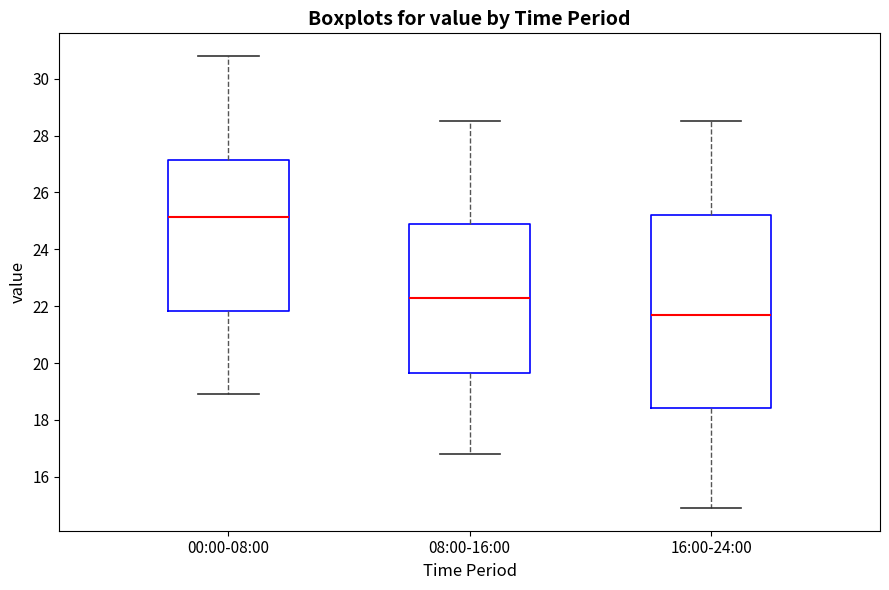

Reading left to right, read every box against the y-axis: the position of its median line, the range the box covers, and the ends of its whiskers. The values are not printed on the chart, so give them approximately, as read against the axis.

00:00-08:00: median 25.2, box 21.8 to 27.2, whiskers 19.0 to 30.8
08:00-16:00: median 22.4, box 19.6 to 25.0, whiskers 16.8 to 28.6
16:00-24:00: median 21.8, box 18.4 to 25.2, whiskers 15.0 to 28.6